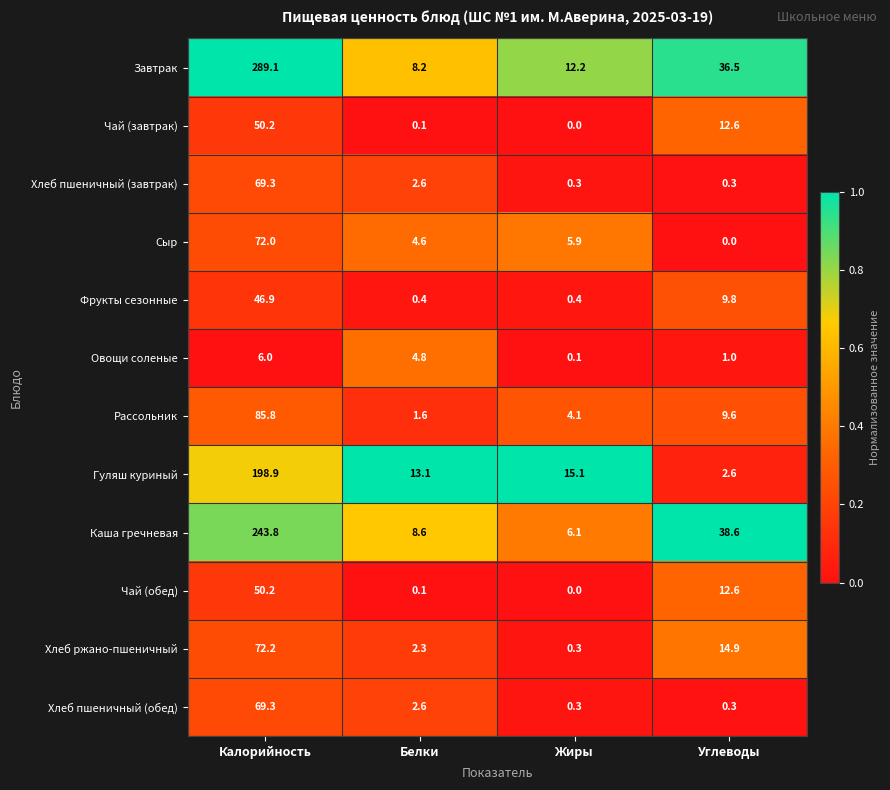

What value does the Хлеб пшеничный (завтрак) series have at Белки?

2.6